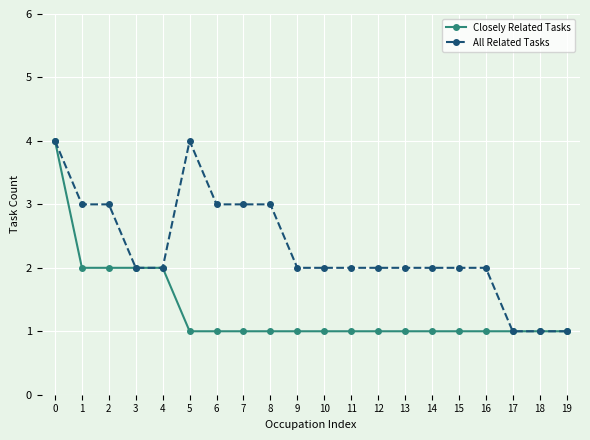

What is the minimum value for All Related Tasks?

1